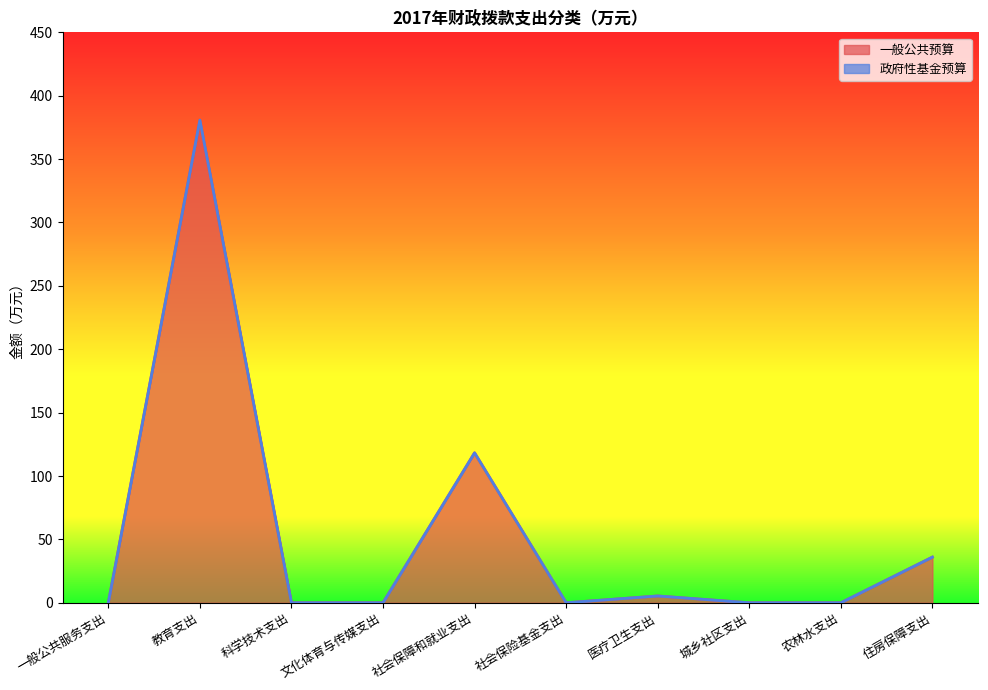

What is the sum of all values?

540.4